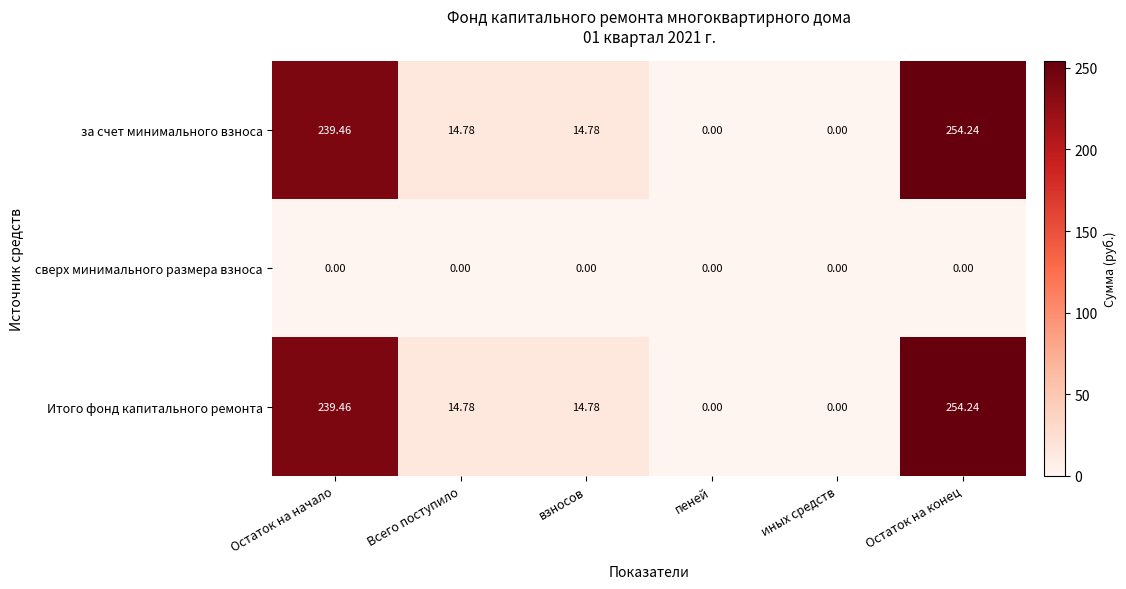

Which label corresponds to the largest value in the chart?

Остаток на конец